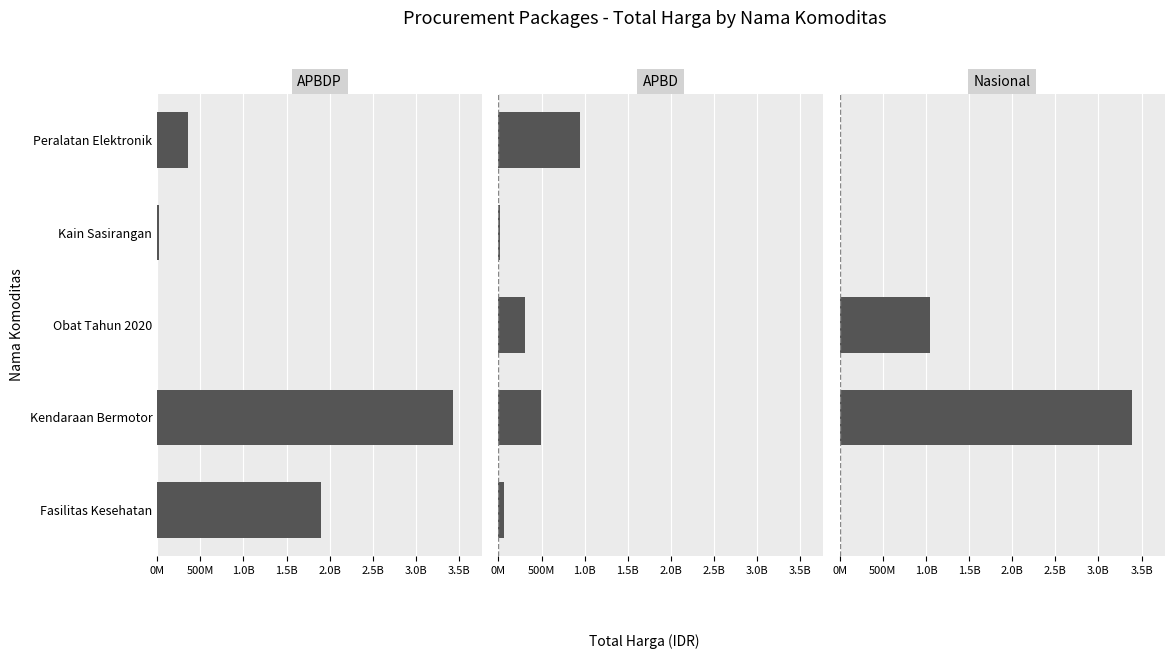

At how many categories does at least one series exceed 456773112?

4